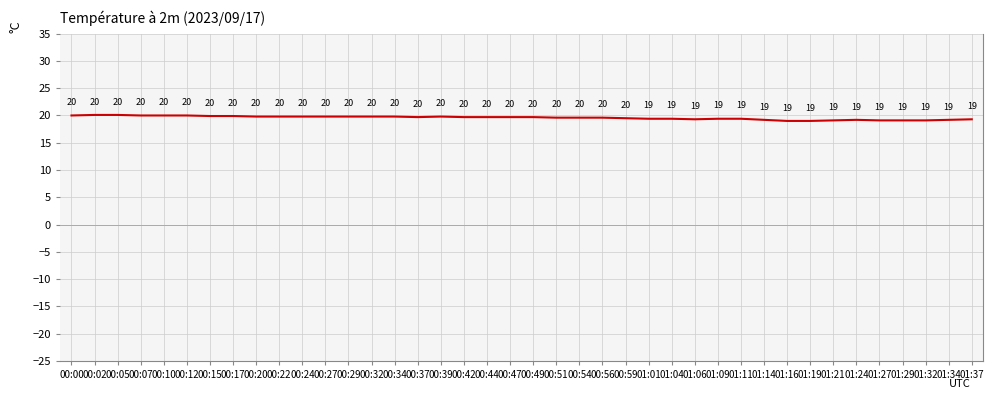

What value does the data have at 00:20?

19.8